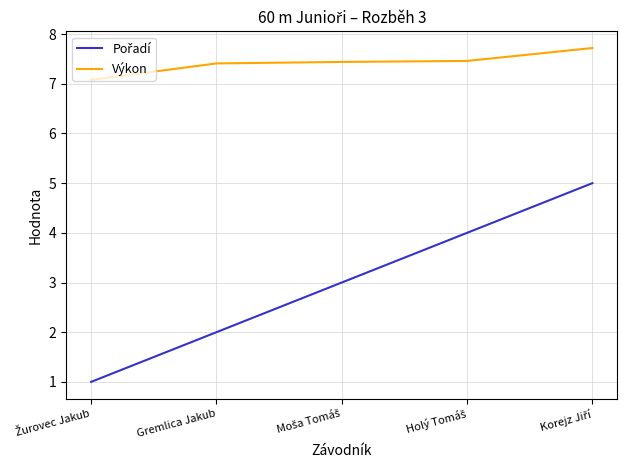

What is the maximum value shown in the chart?

7.7